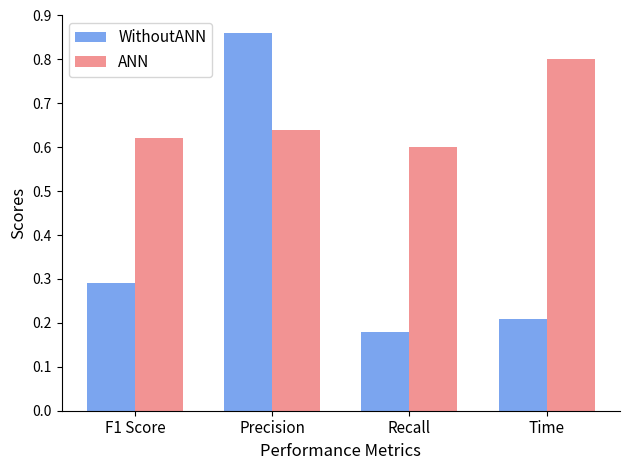

What is the label of the 1st bar from the right?

Time